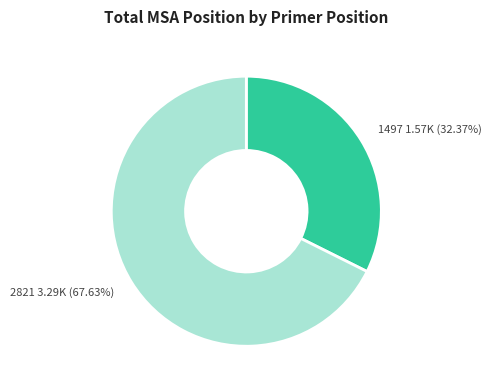

Is there a majority slice in this chart?

Yes